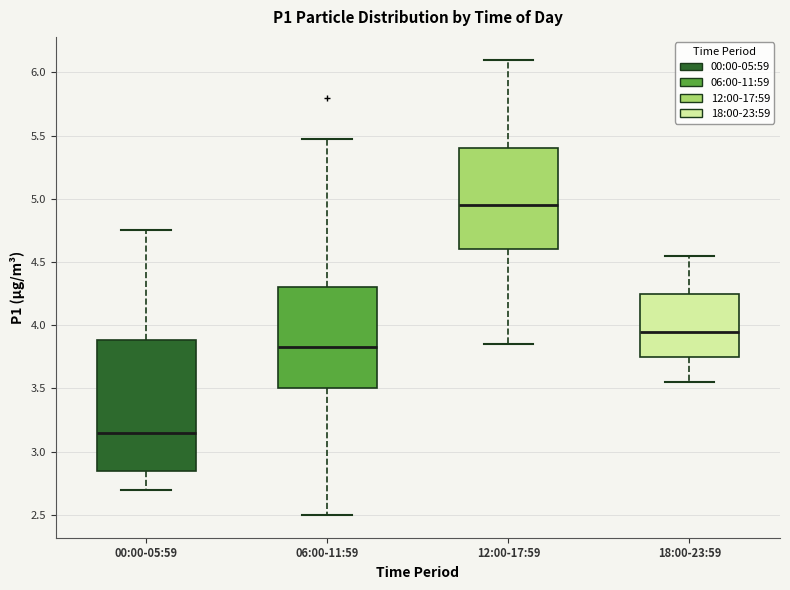

Where does the median line of the box for 12:00-17:59 sit on the y-axis? The values are not printed on the chart, so give them approximately, as read against the axis.

4.95